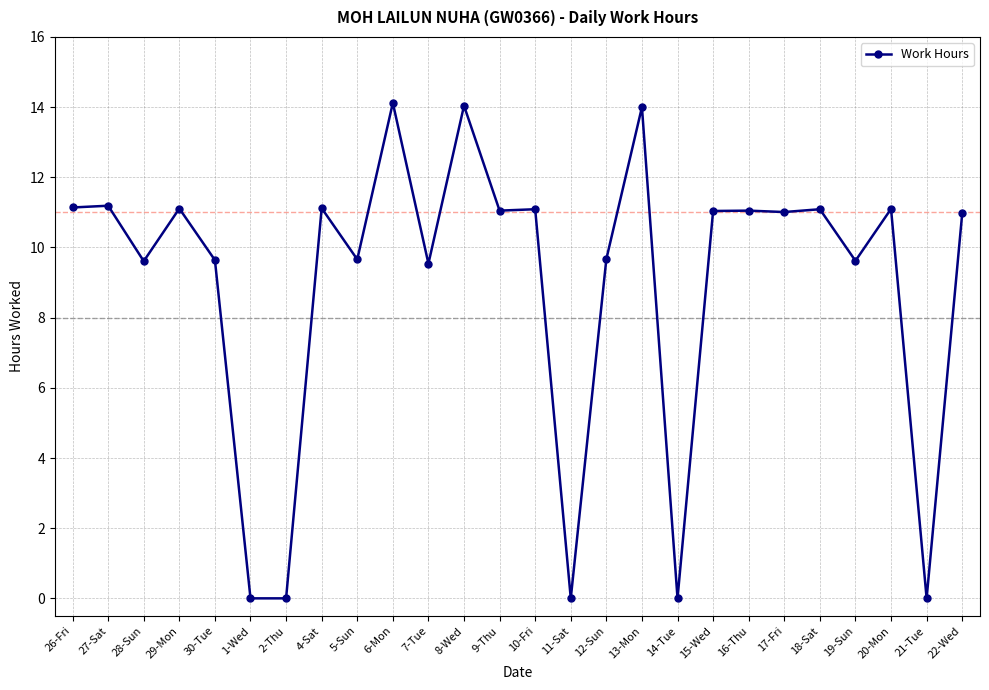

True or false: the data shows 0.0 at 14-Tue.

True